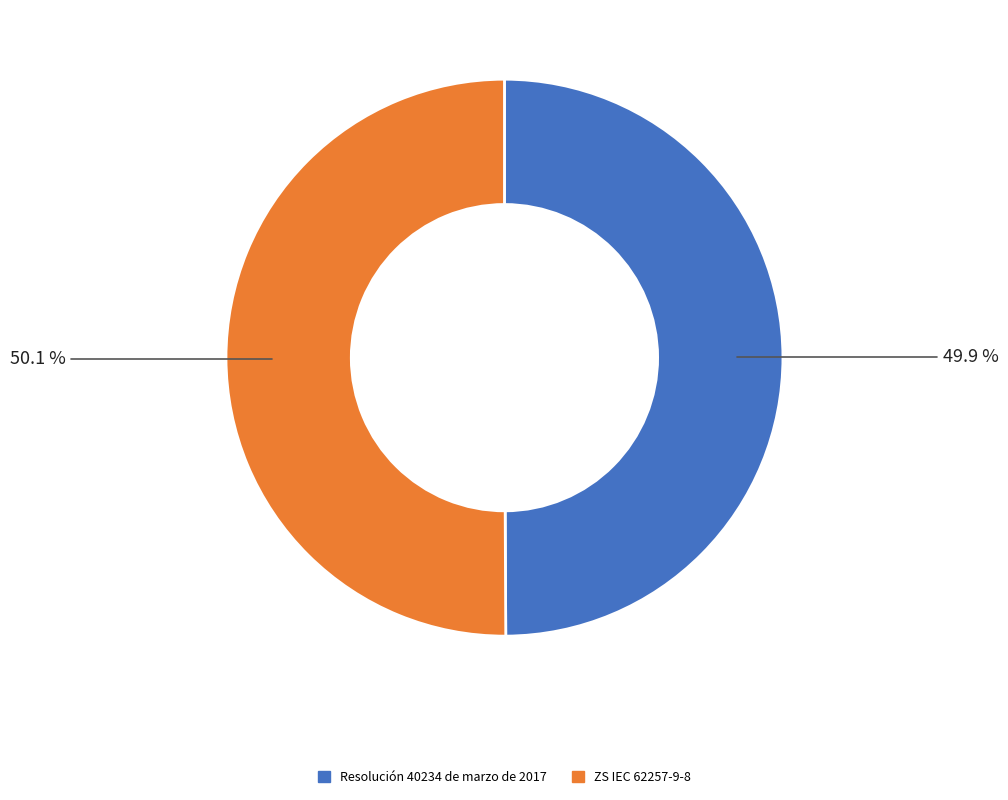

Count the number of slices in the pie.

2